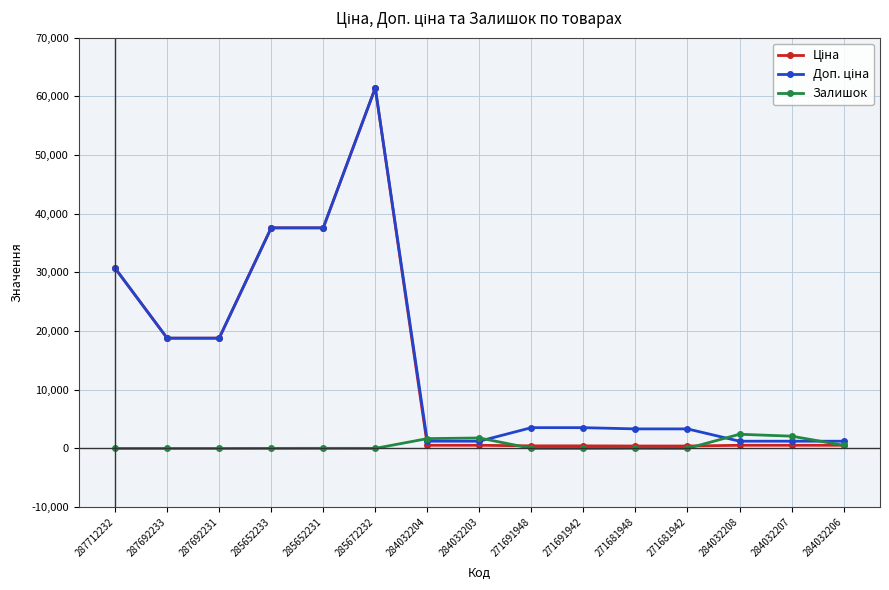

What position from the right is 271681948?

5